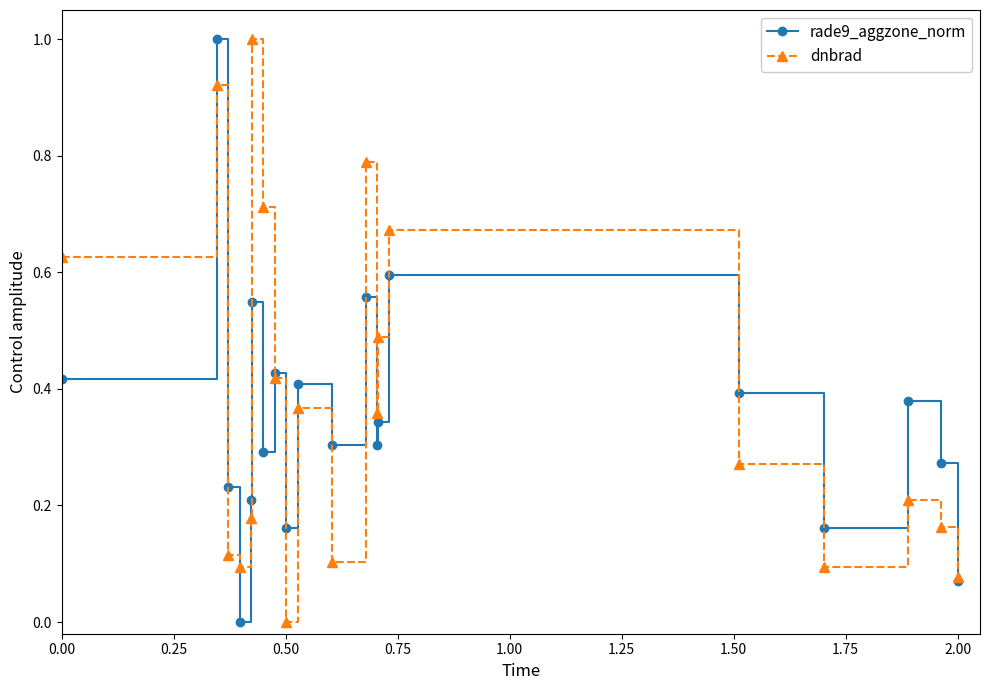

How many interior local peaks does the dnbrad series have?

6